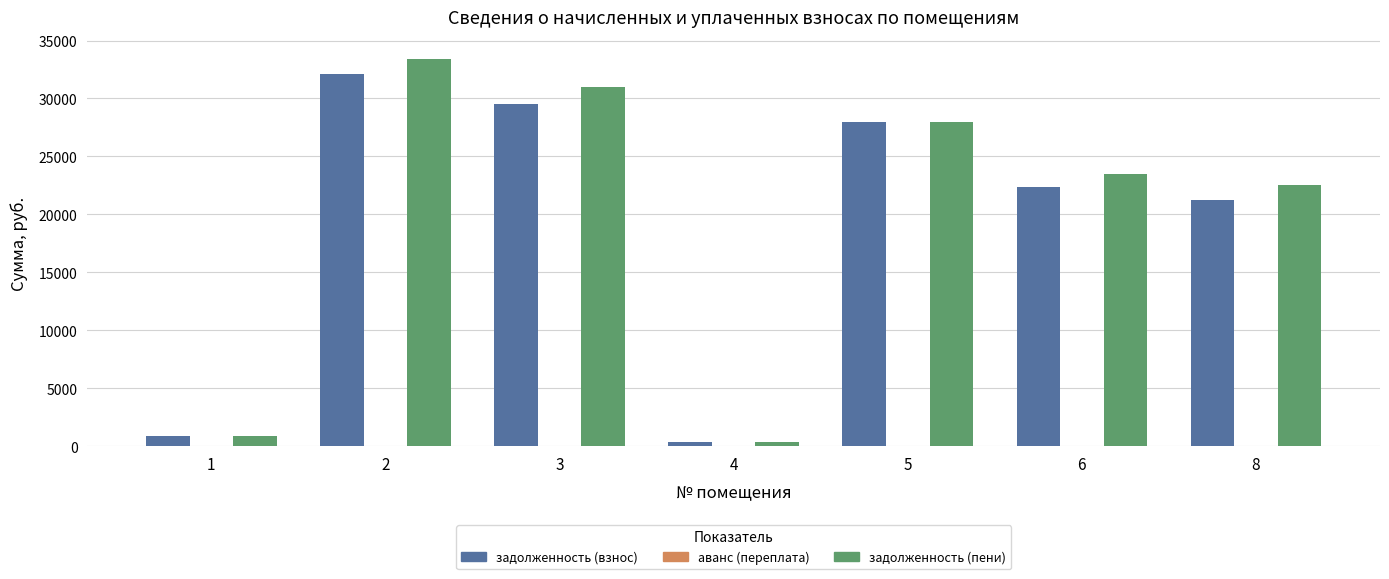

Does the chart contain stacked bars?

No